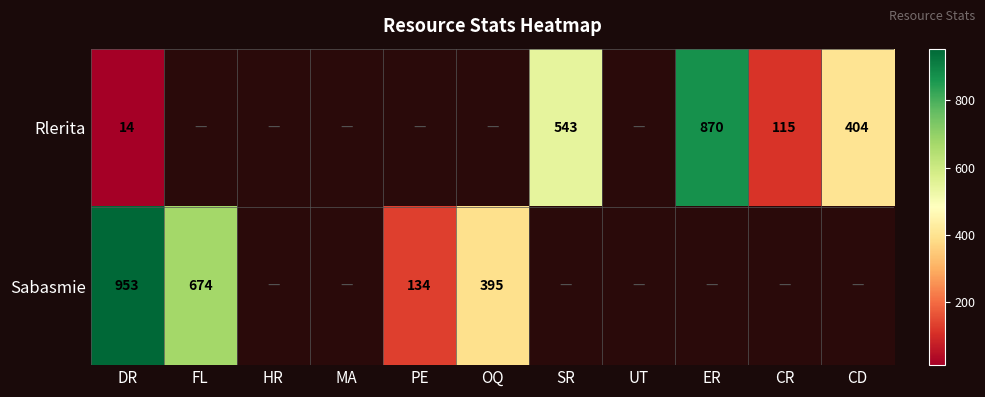

How many distinct data groups are displayed?

2